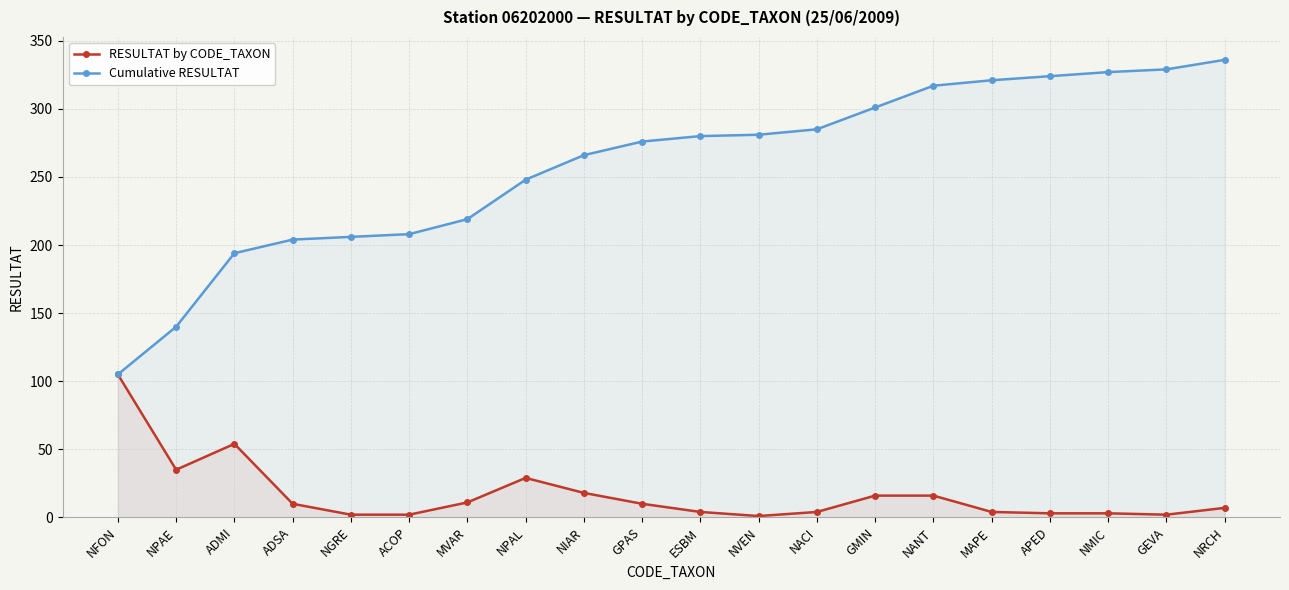

Between ADSA and GPAS, which is larger?

ADSA